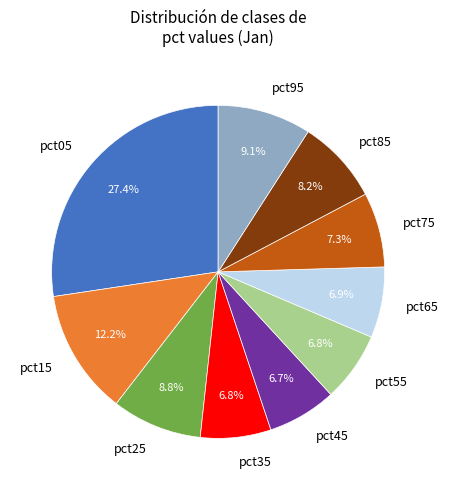

To the nearest percent, what percentage of the pie is pct45?

7%